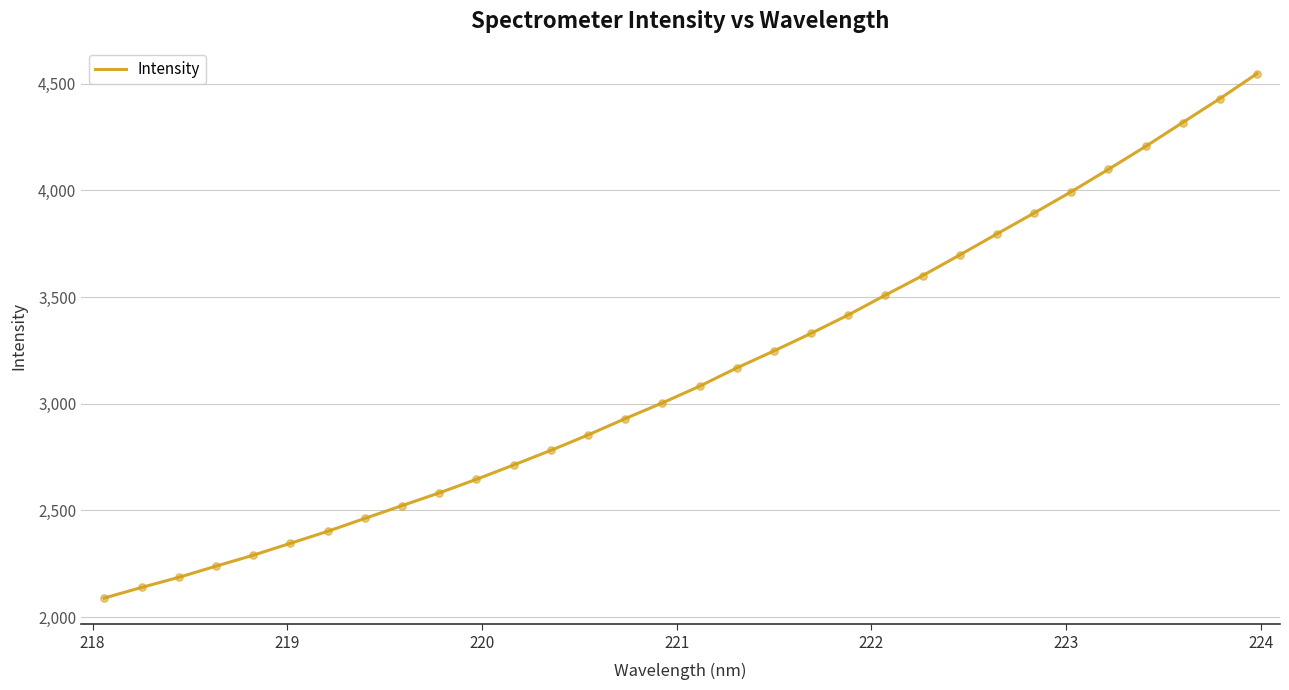

What is the difference between the maximum and minimum values?

2458.4